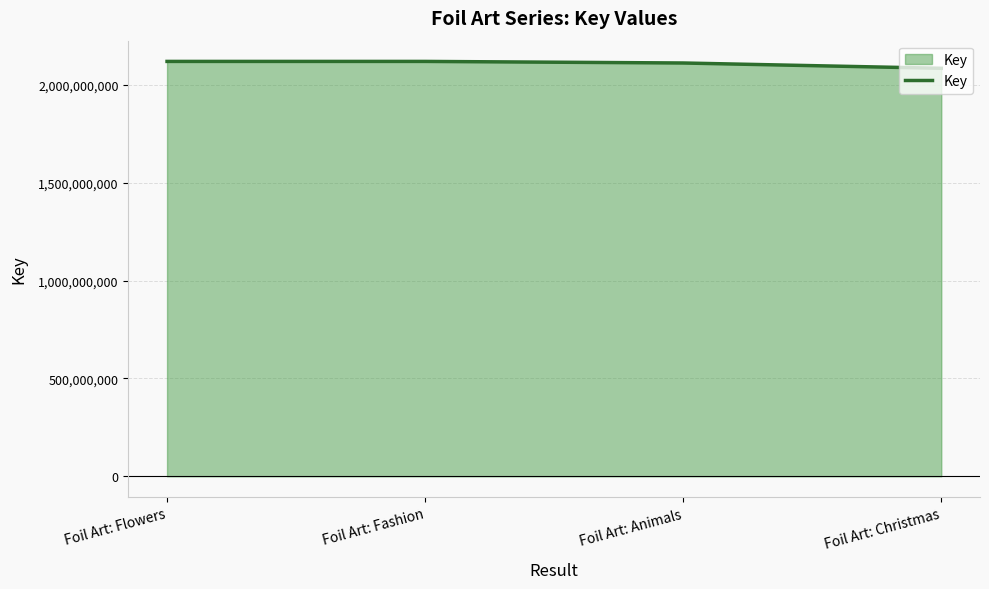

The chart shows a value of 2987567540 at Foil Art: Animals. True or false?

False